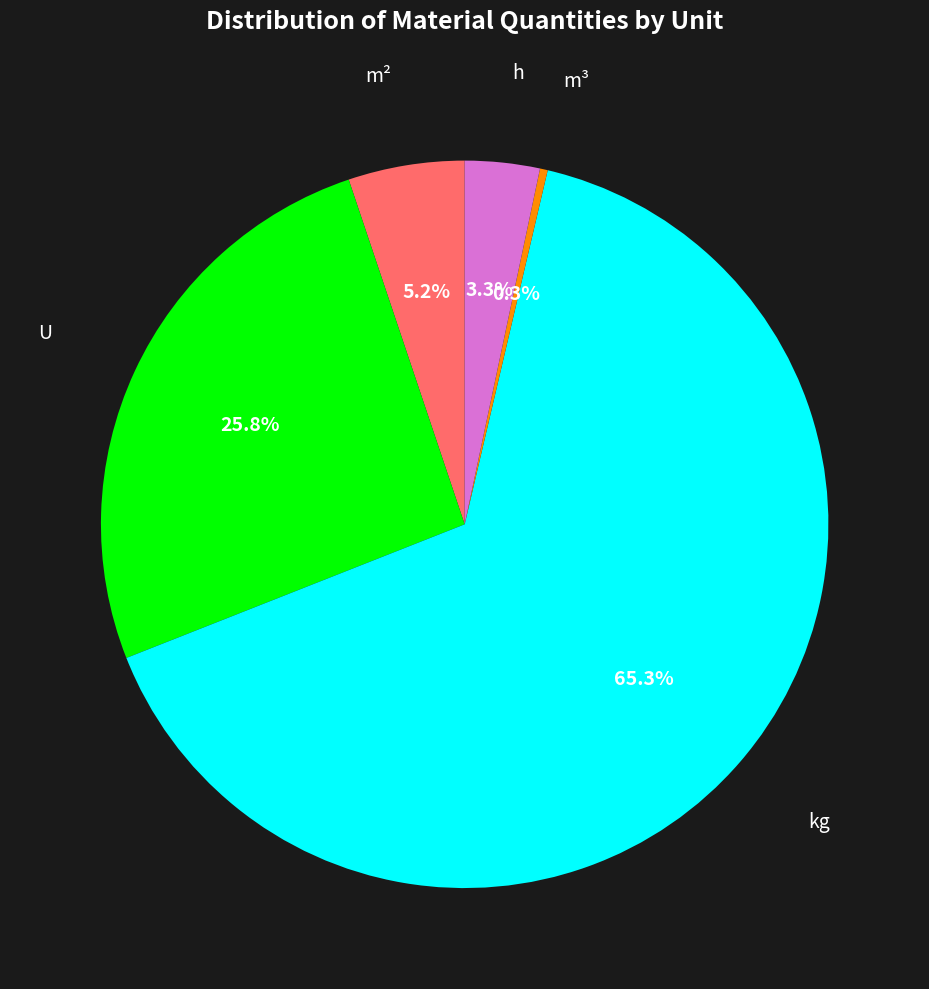

What is the smallest slice in the pie chart?

m³